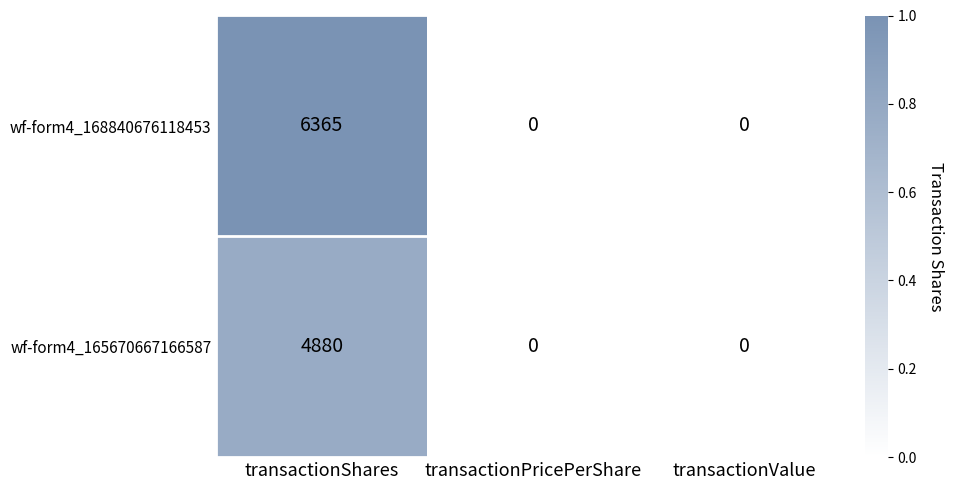

List the series in order of their overall mean, highest first.

wf-form4_168840676118453, wf-form4_165670667166587